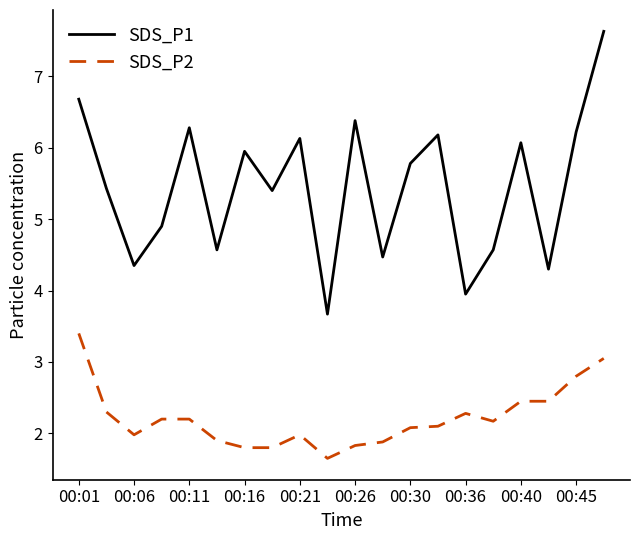

List the series in order of their overall mean, lowest first.

SDS_P2, SDS_P1